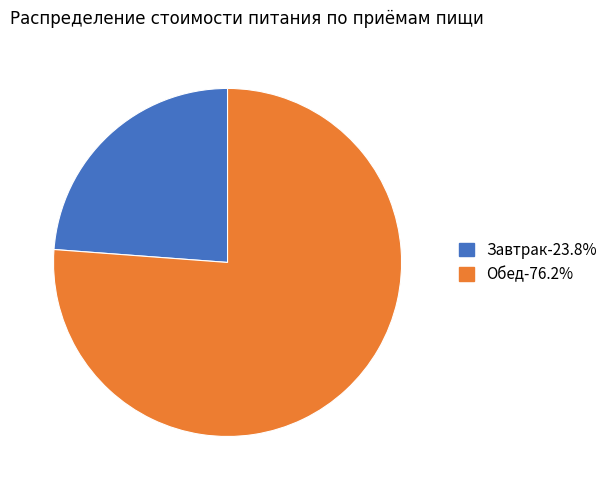

What is the smallest slice in the pie chart?

Завтрак